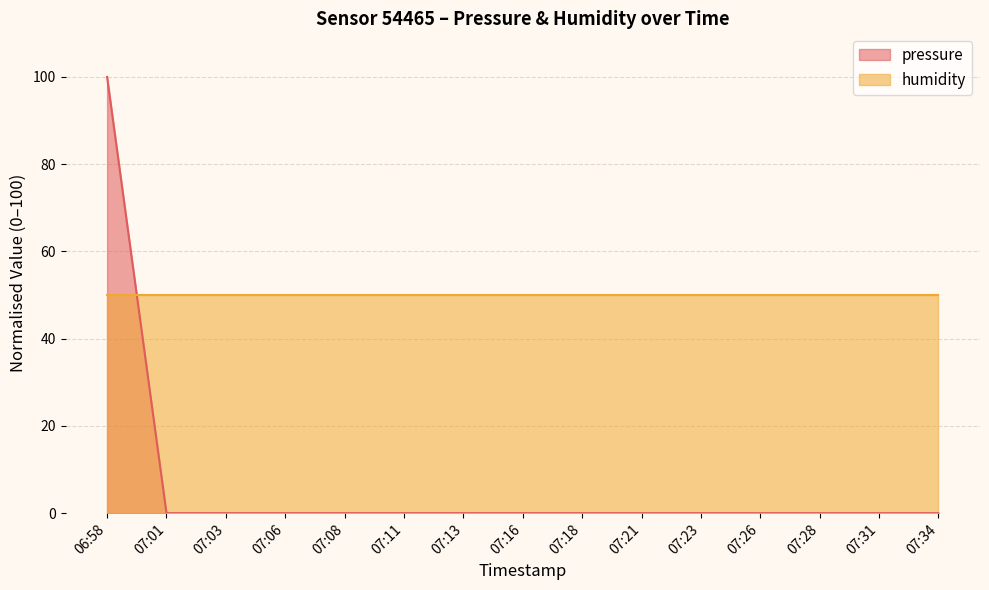

What is the label of the 5th point from the left?

07:08